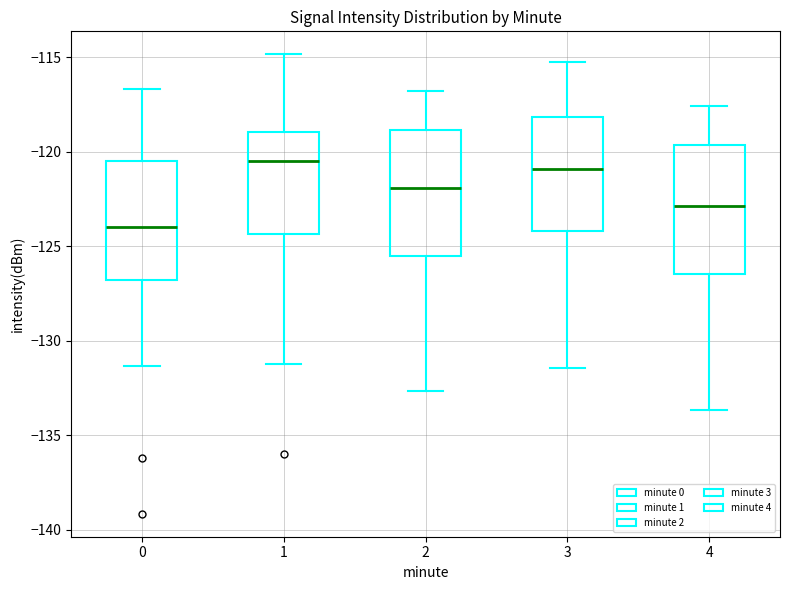

Reading left to right, read every box against the y-axis: the position of its median line, the range the box covers, and the ends of its whiskers. The values are not printed on the chart, so give them approximately, as read against the axis.

0: median -124.0, box -127.0 to -120.5, whiskers -131.5 to -116.5
1: median -120.5, box -124.5 to -119.0, whiskers -131.0 to -115.0
2: median -122.0, box -125.5 to -119.0, whiskers -132.5 to -117.0
3: median -121.0, box -124.0 to -118.0, whiskers -131.5 to -115.0
4: median -123.0, box -126.5 to -119.5, whiskers -133.5 to -117.5